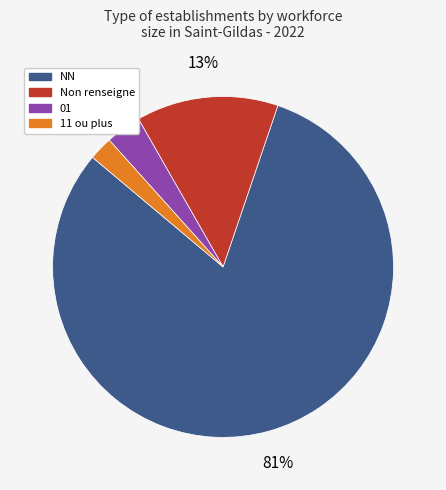

How many segments does this pie chart have?

4